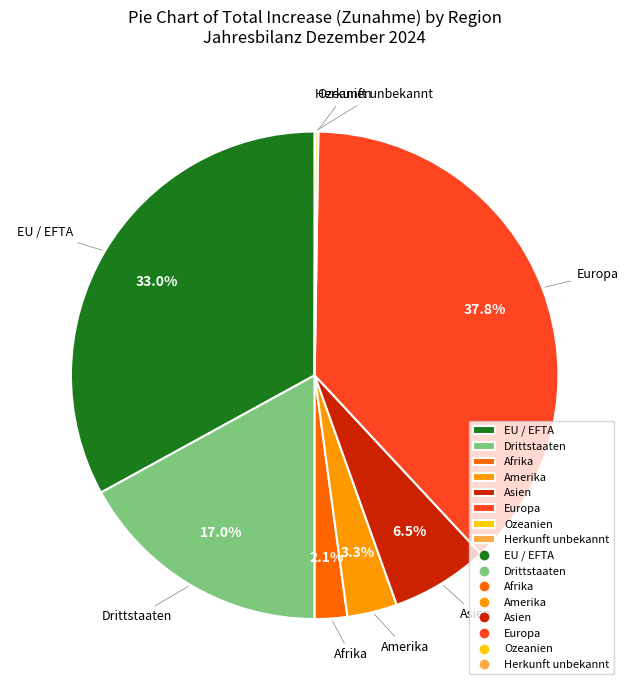

The Europa slice represents 29% of the pie. True or false?

False